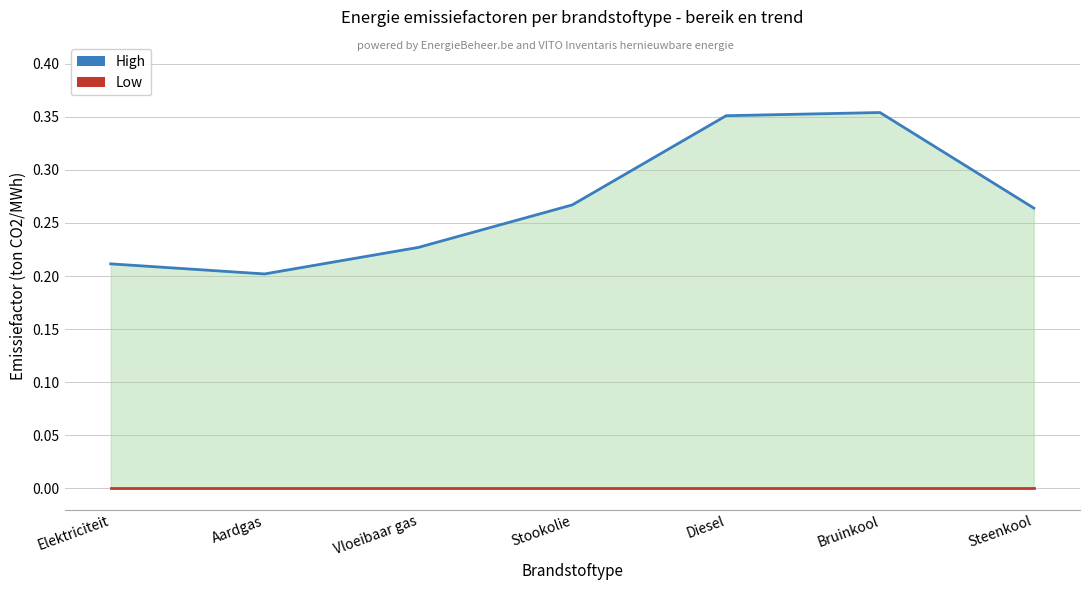

How many interior local valleys does the High series have?

1